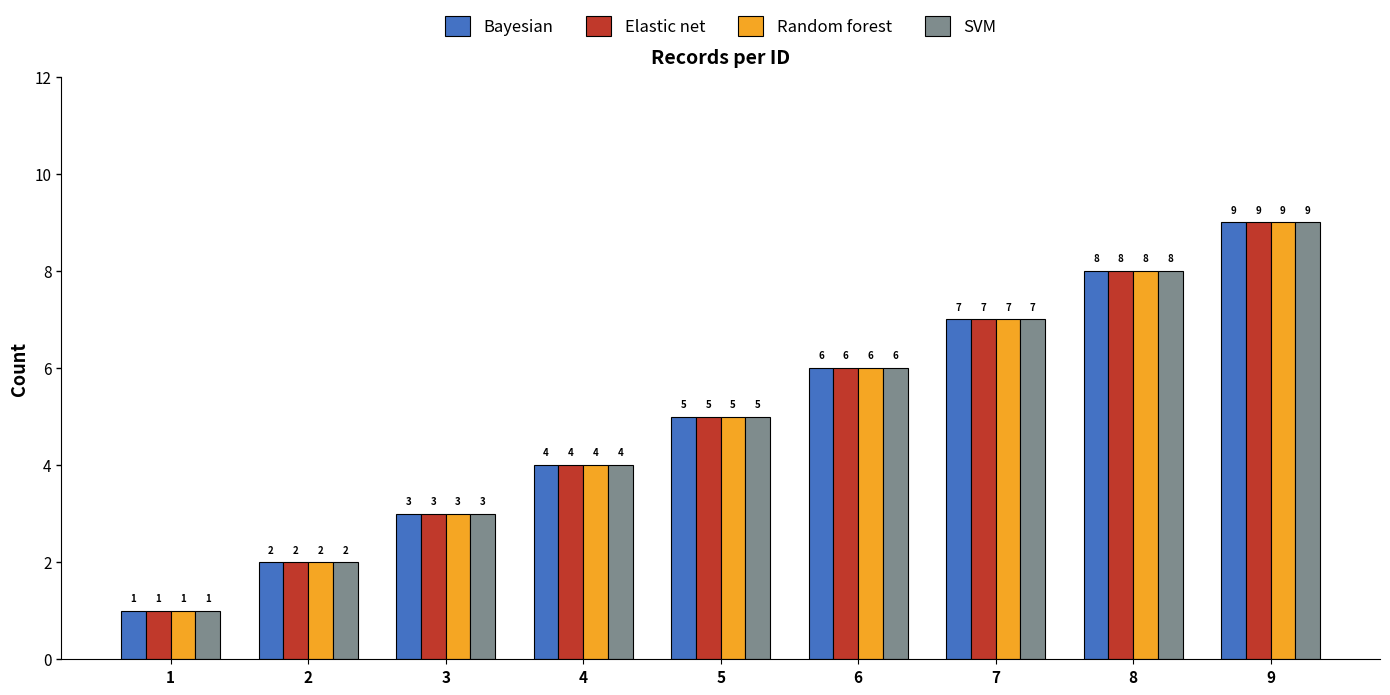

Is the value of Bayesian at 2 greater than the value of Random forest at 6?

No